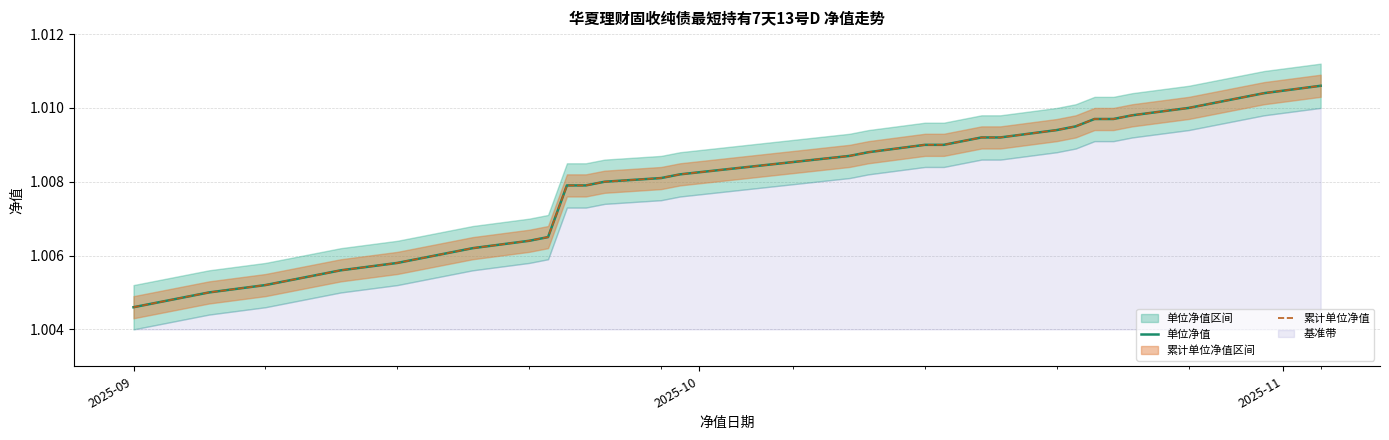

What is the average value of the 单位净值 series?

1.0